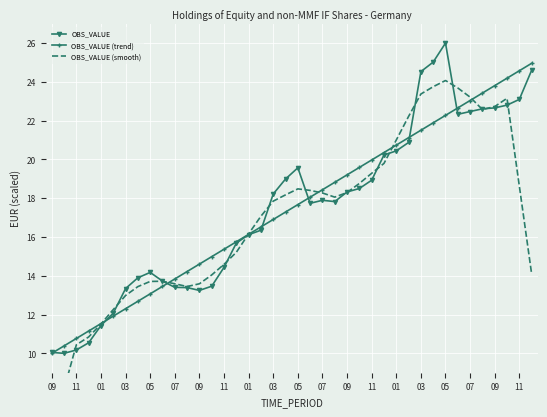

How many data points in OBS_VALUE are above 17?

22